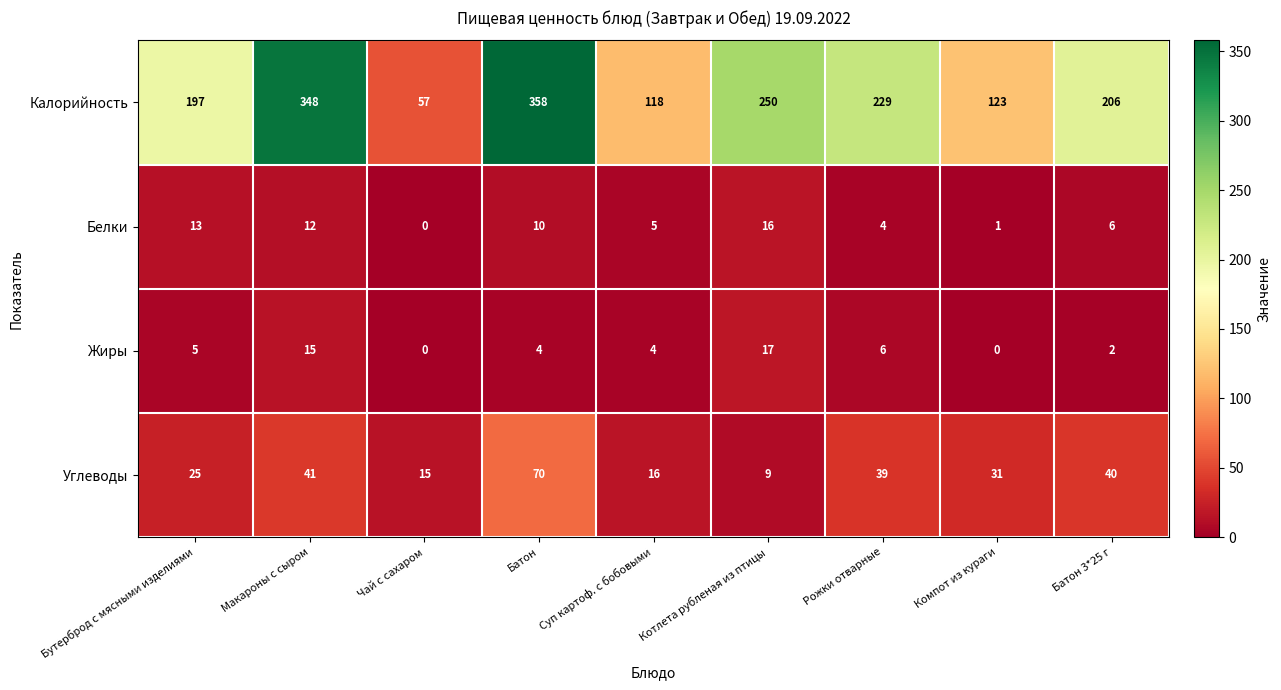

At which label is Углеводы closest to 39?

Рожки отварные